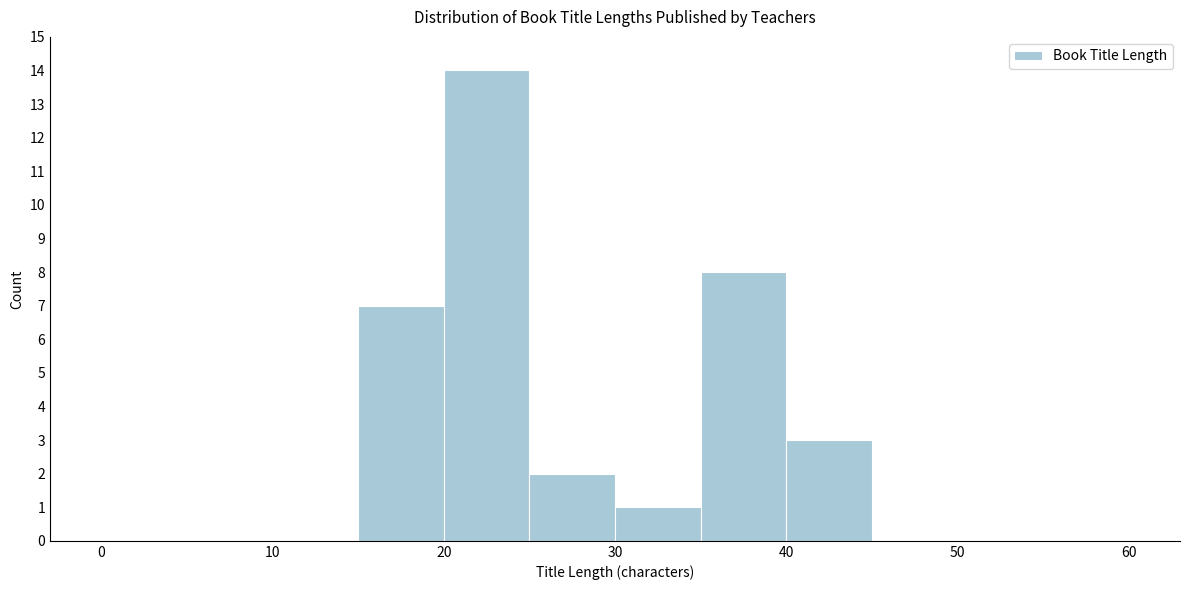

How tall is the bar that spans 30 to 35 on the x-axis? The values are not printed on the chart, so give them approximately, as read against the axis.

1